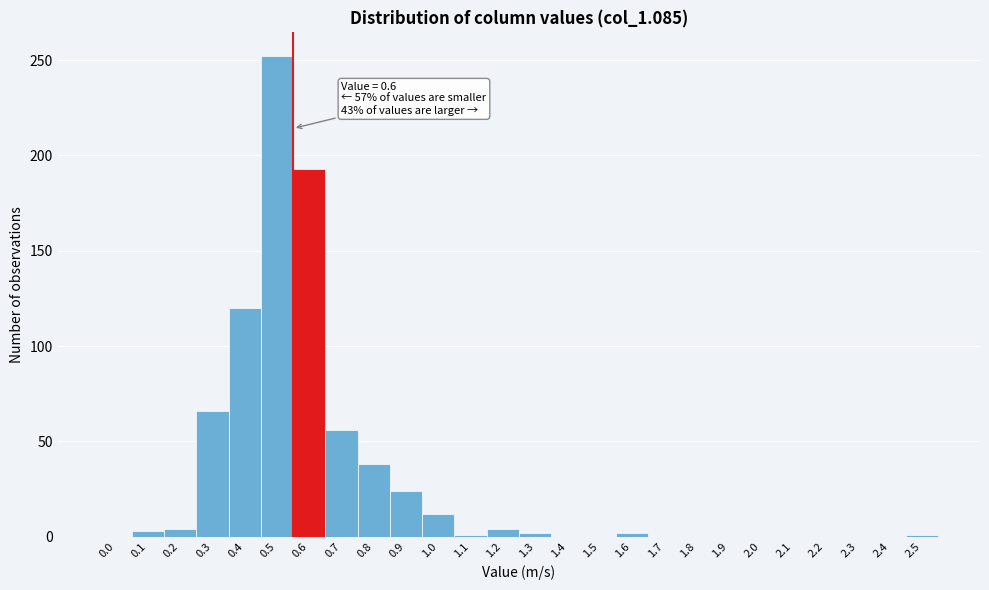

Is it true that the value at 2.4 is 172?

False